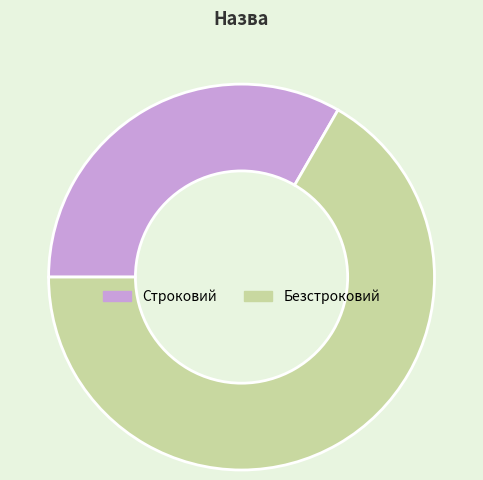

Between Строковий and Безстроковий, which is larger?

Безстроковий